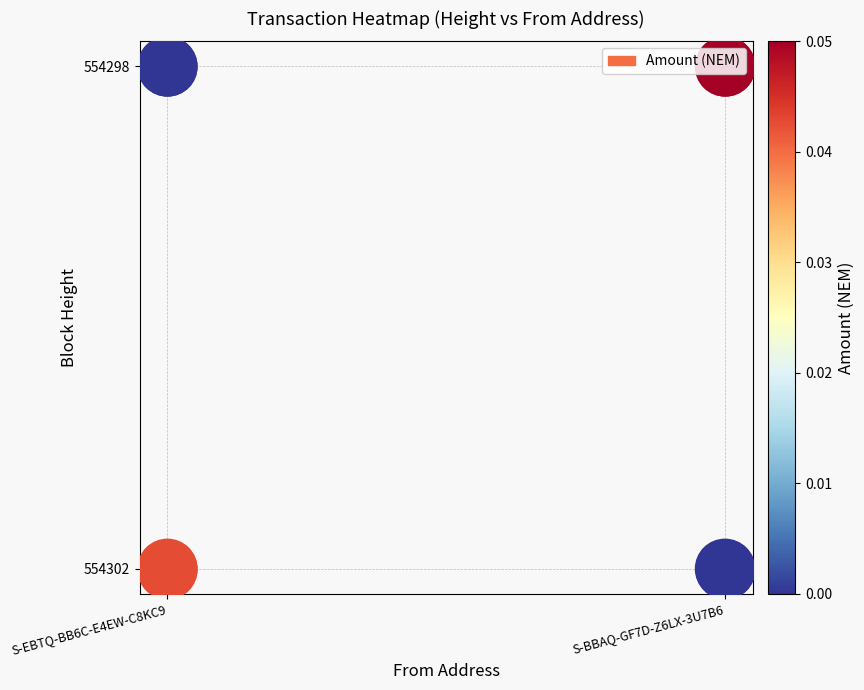

How many distinct data groups are displayed?

1